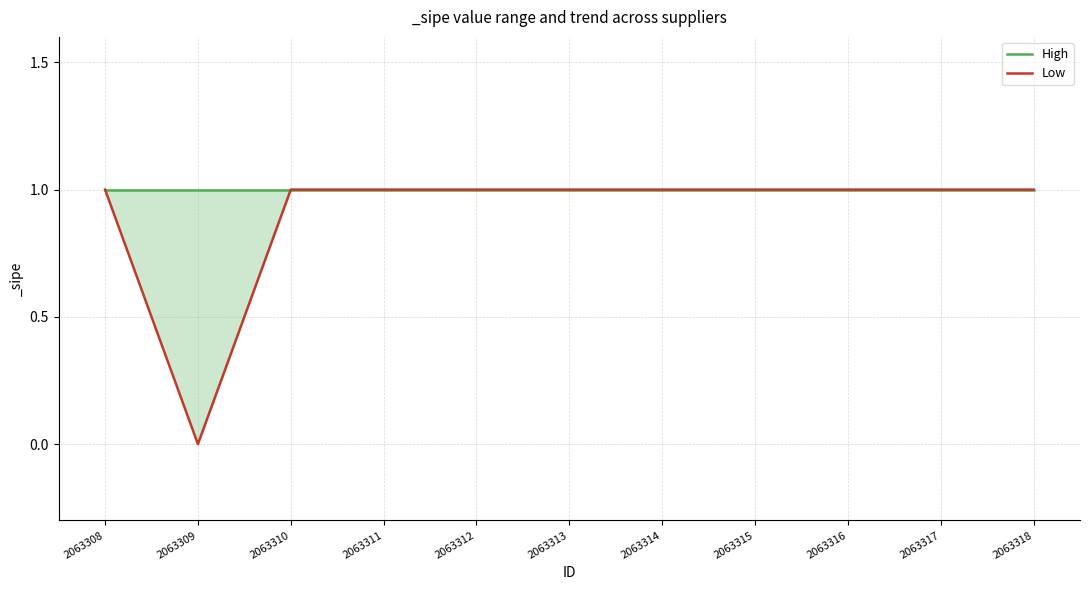

The value of Low at 2063314 is 1. True or false?

True